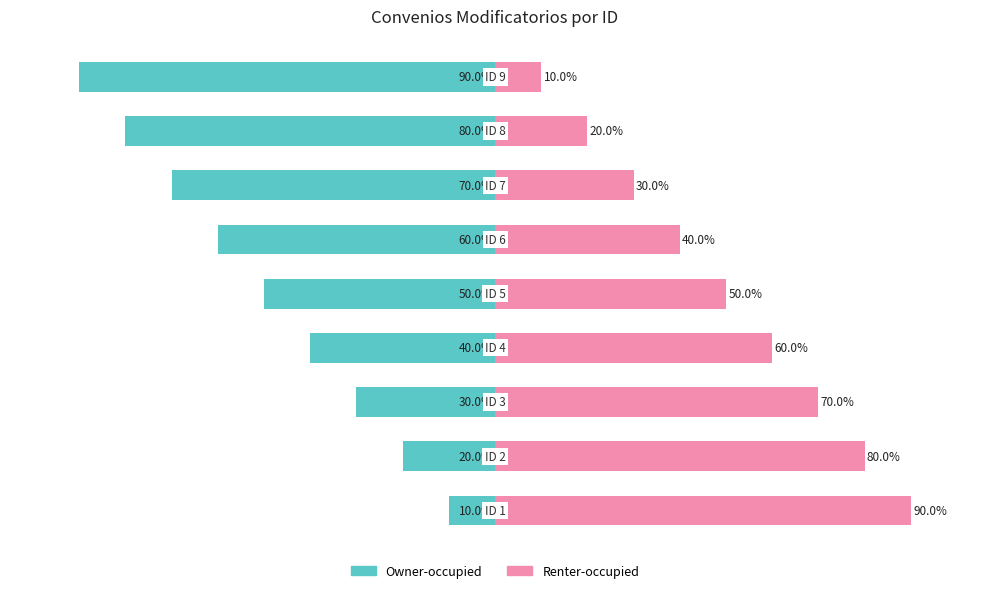

How many Renter-occupied values are between 30 and 70?

5